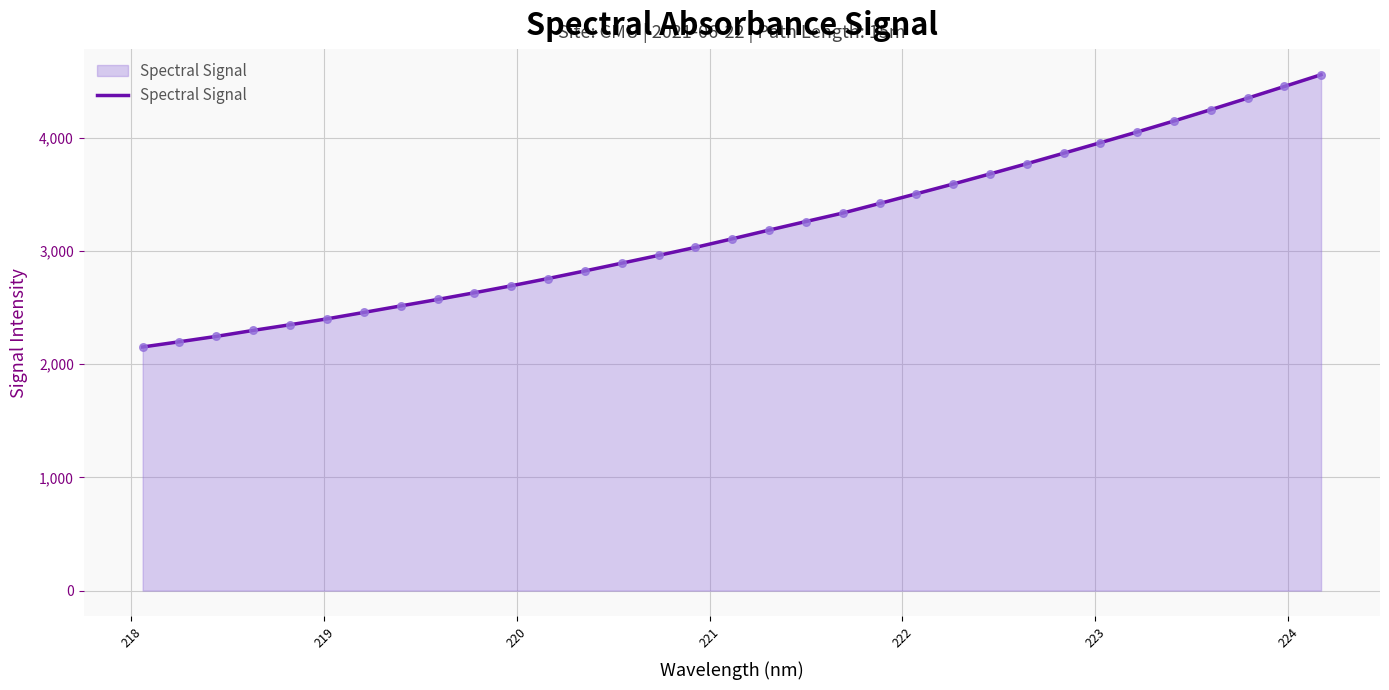

What is the difference between the maximum and minimum values?

2405.5